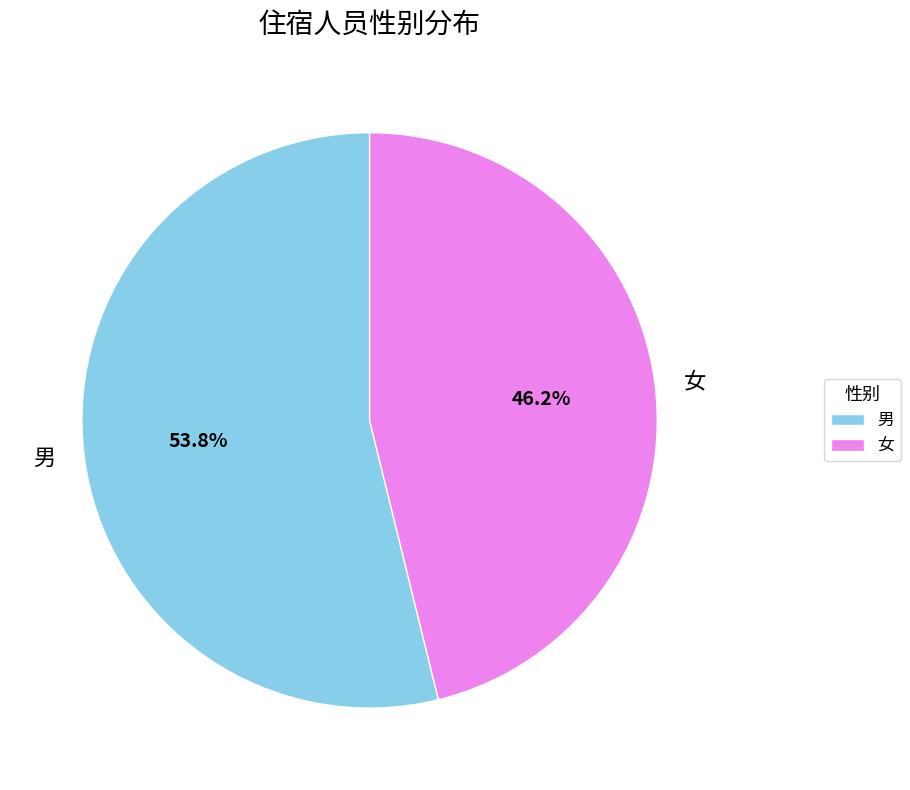

Combined, what portion of the pie is 男 and 女?

100.0%